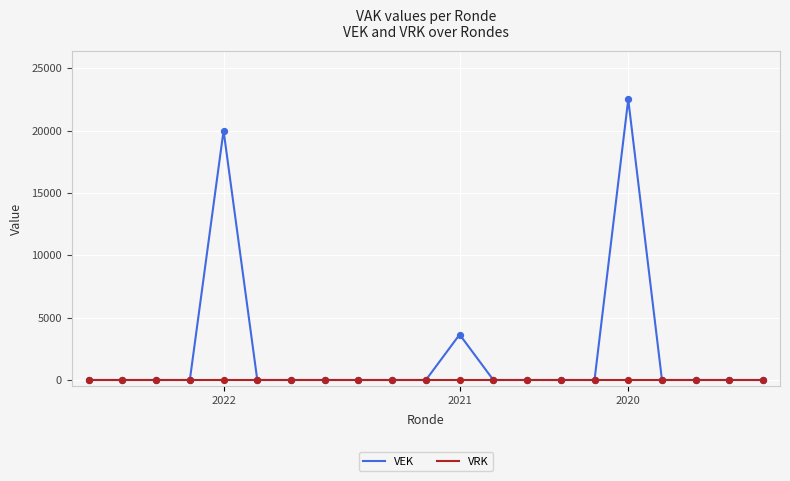

At how many categories does at least one series exceed 8545?

2